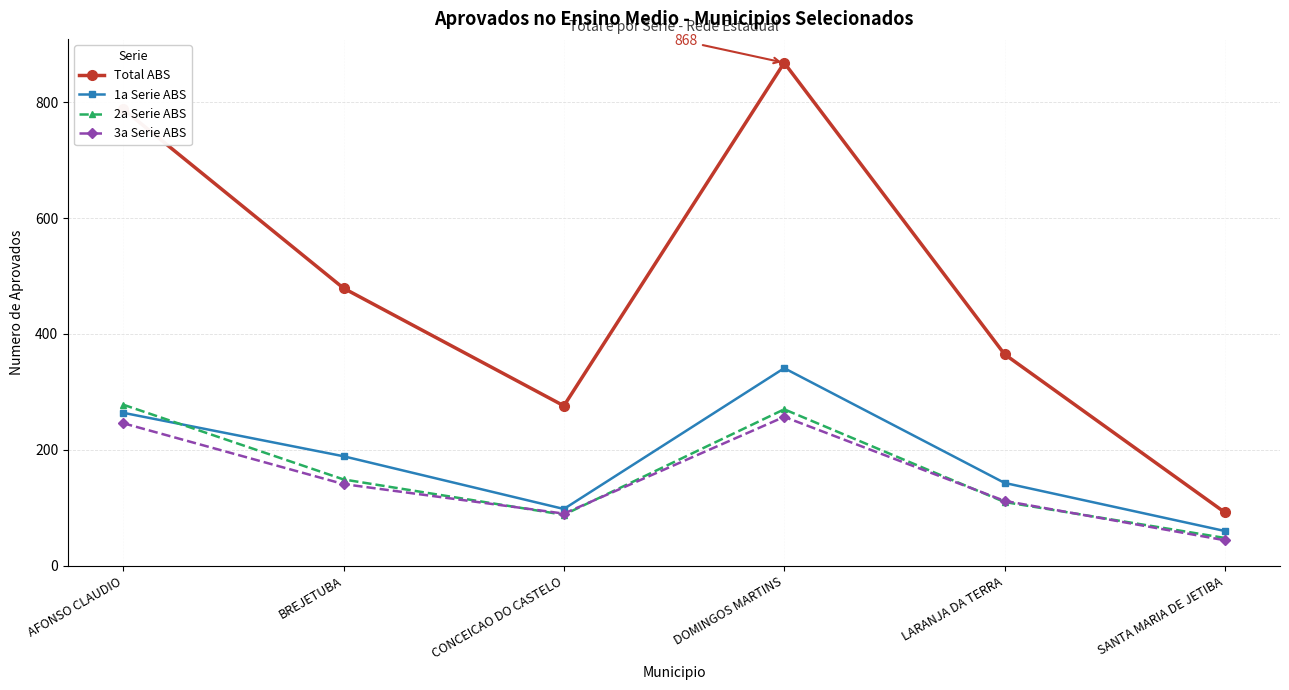

Does the chart have visible grid lines?

Yes